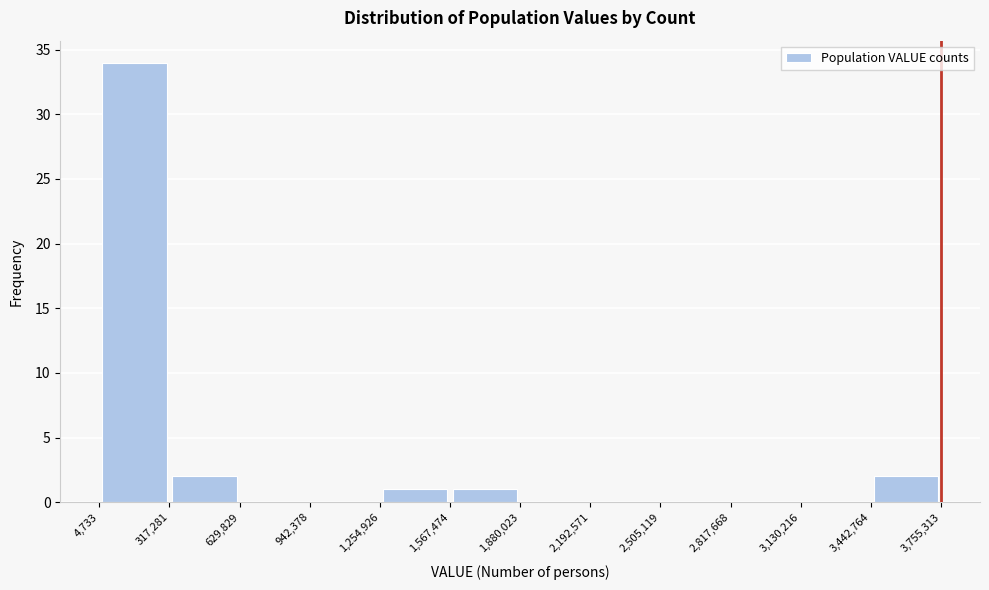

Reading left to right, transcribe this chart: for each bar, give the range it covers on the x-axis and its height. The values are not printed on the chart, so give them approximately, as read against the axis.

4,733 to 317,281: 34
317,281 to 629,829: 2
629,829 to 942,378: 0
942,378 to 1,254,926: 0
1,254,926 to 1,567,474: 1
1,567,474 to 1,880,023: 1
1,880,023 to 2,192,571: 0
2,192,571 to 2,505,119: 0
2,505,119 to 2,817,668: 0
2,817,668 to 3,130,216: 0
3,130,216 to 3,442,764: 0
3,442,764 to 3,755,313: 2